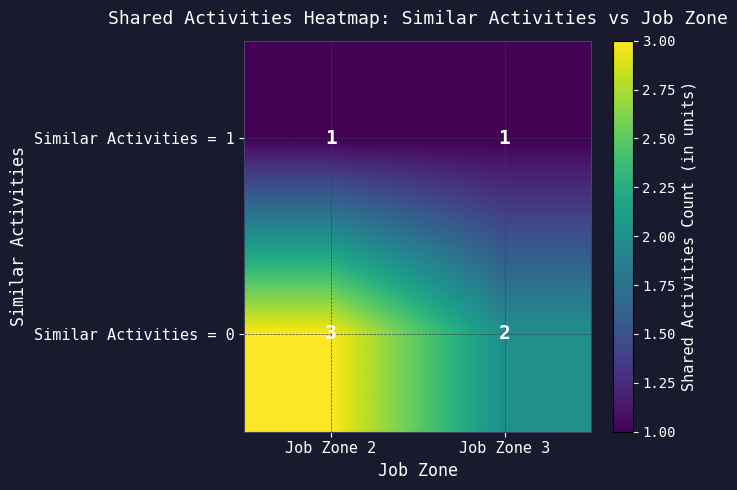

At Job Zone 3, list the series in order from smallest to largest.

Similar Activities = 1, Similar Activities = 0